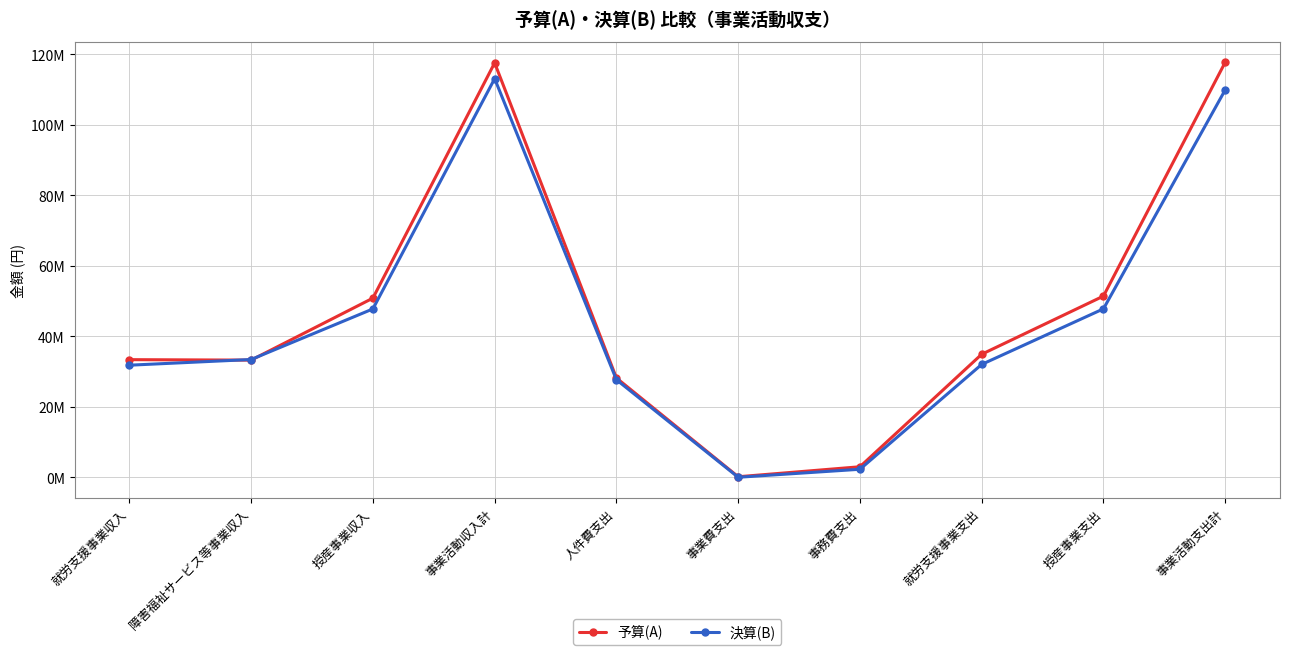

List the series in order of their peak value, highest first.

予算(A), 決算(B)